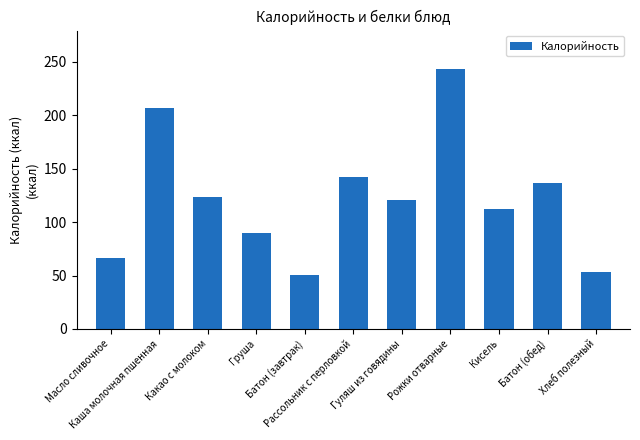

At which category does the chart reach its peak across all series?

Рожки отварные